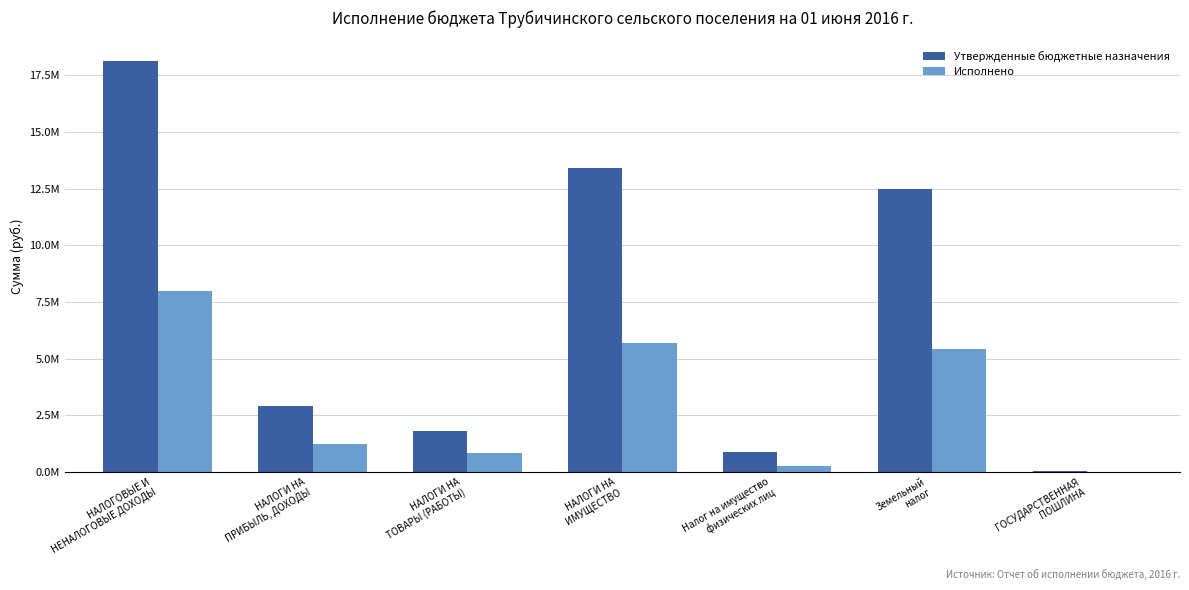

Which category has the highest value in the Утвержденные бюджетные назначения series?

НАЛОГОВЫЕ И
НЕНАЛОГОВЫЕ ДОХОДЫ